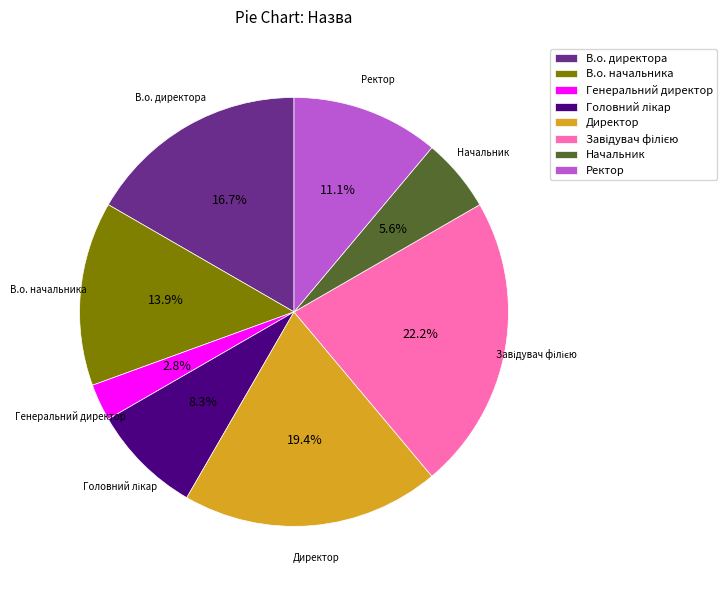

Which slice is the smallest?

Генеральний директор